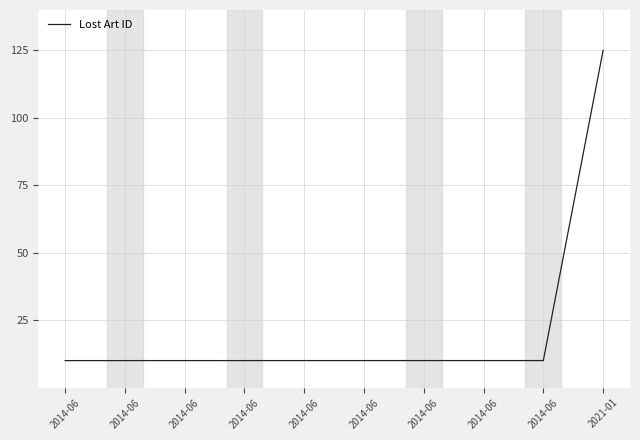

Rank the categories by value from highest to lowest.

2021-01, 2014-06, 2014-06, 2014-06, 2014-06, 2014-06, 2014-06, 2014-06, 2014-06, 2014-06